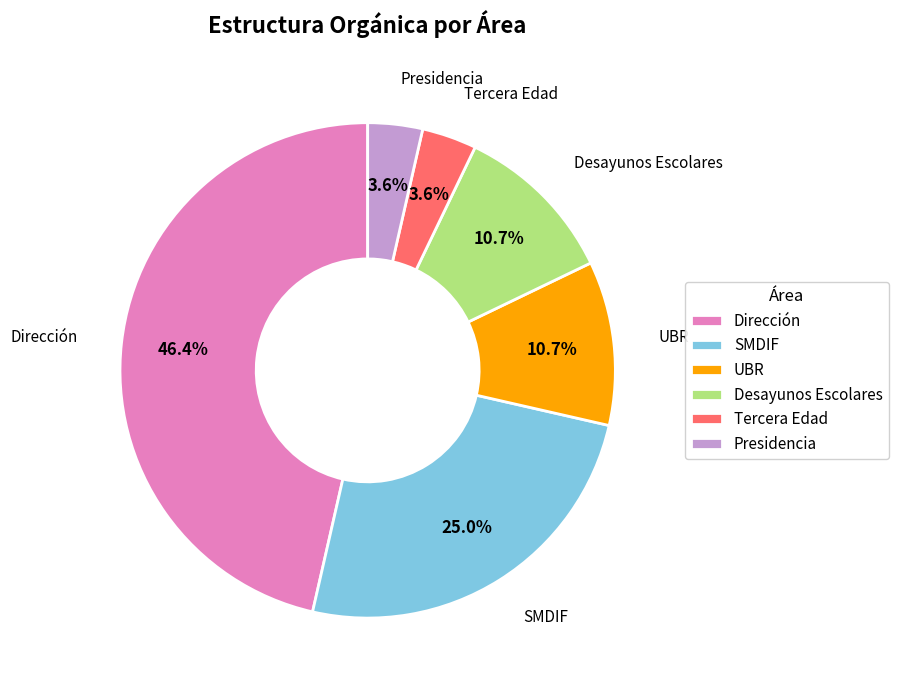

Is Tercera Edad the majority of the pie?

No